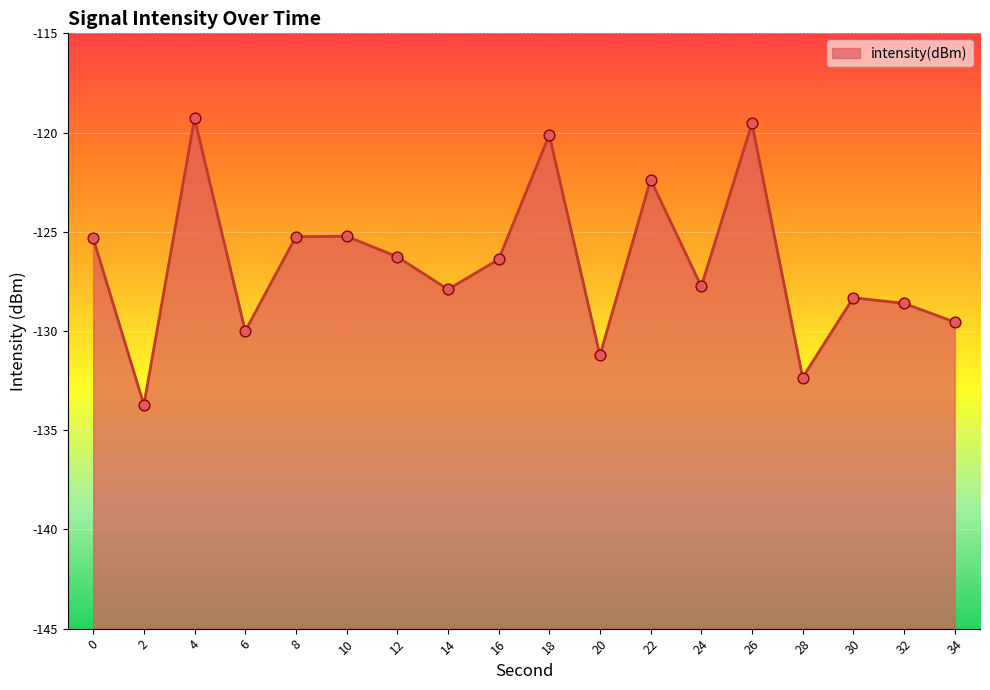

What is the change in value from 16 to 32?

-2.2